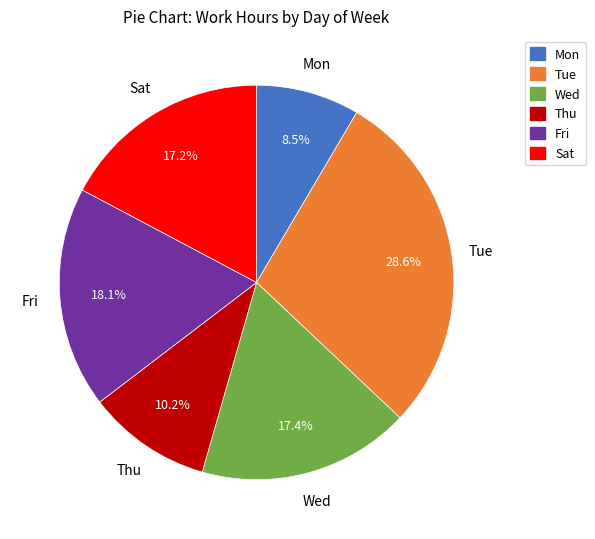

Which has a higher value, Tue or Sat?

Tue